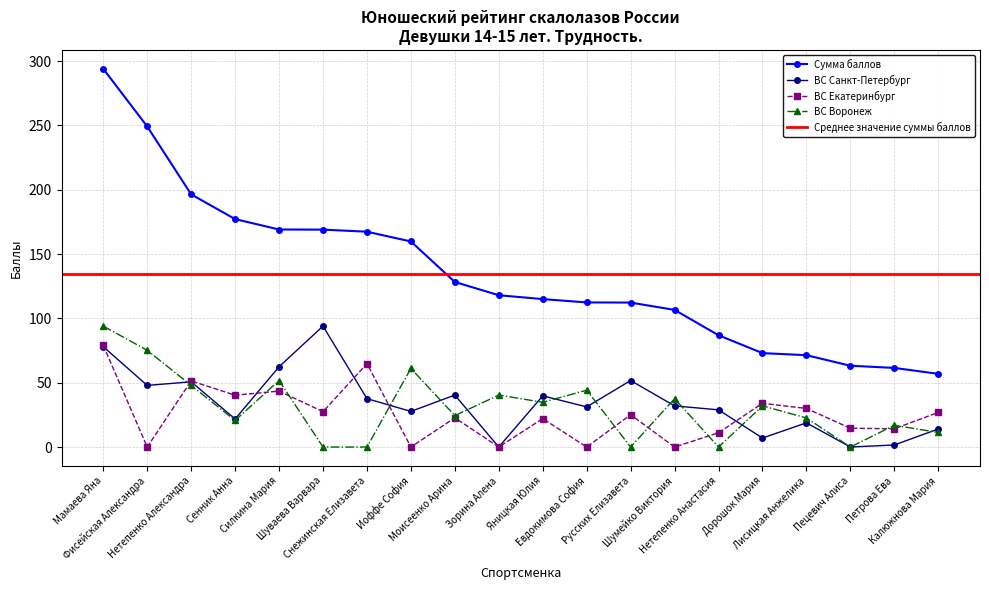

True or false: Сумма баллов has a value of 23.1 at Шумейко Виктория.

False